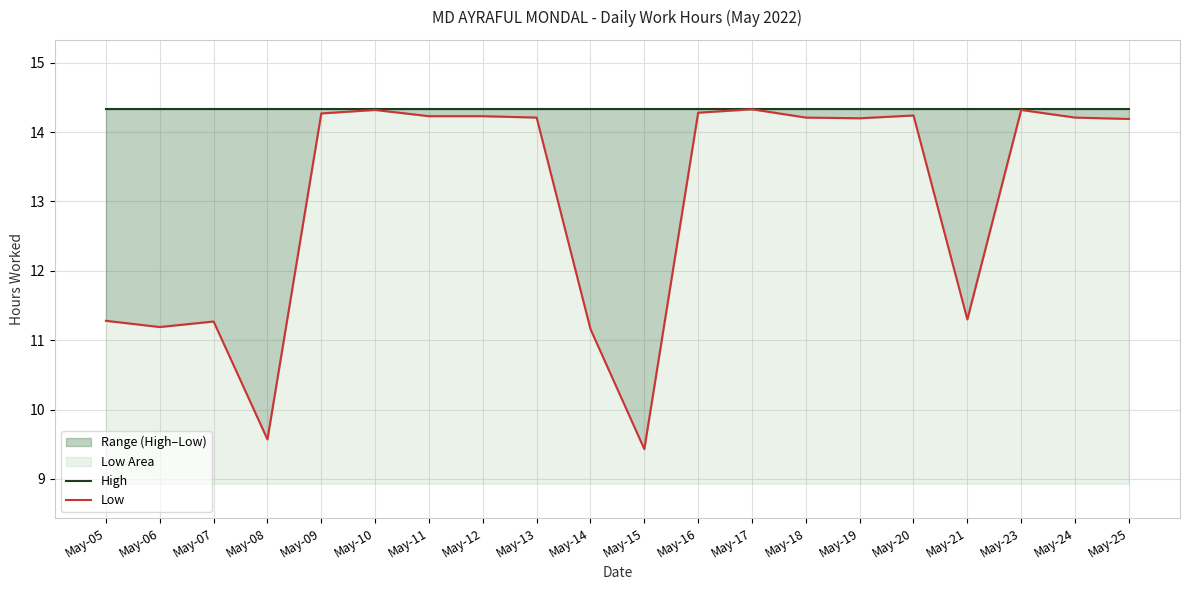

What is the lowest value of the High series?

14.3